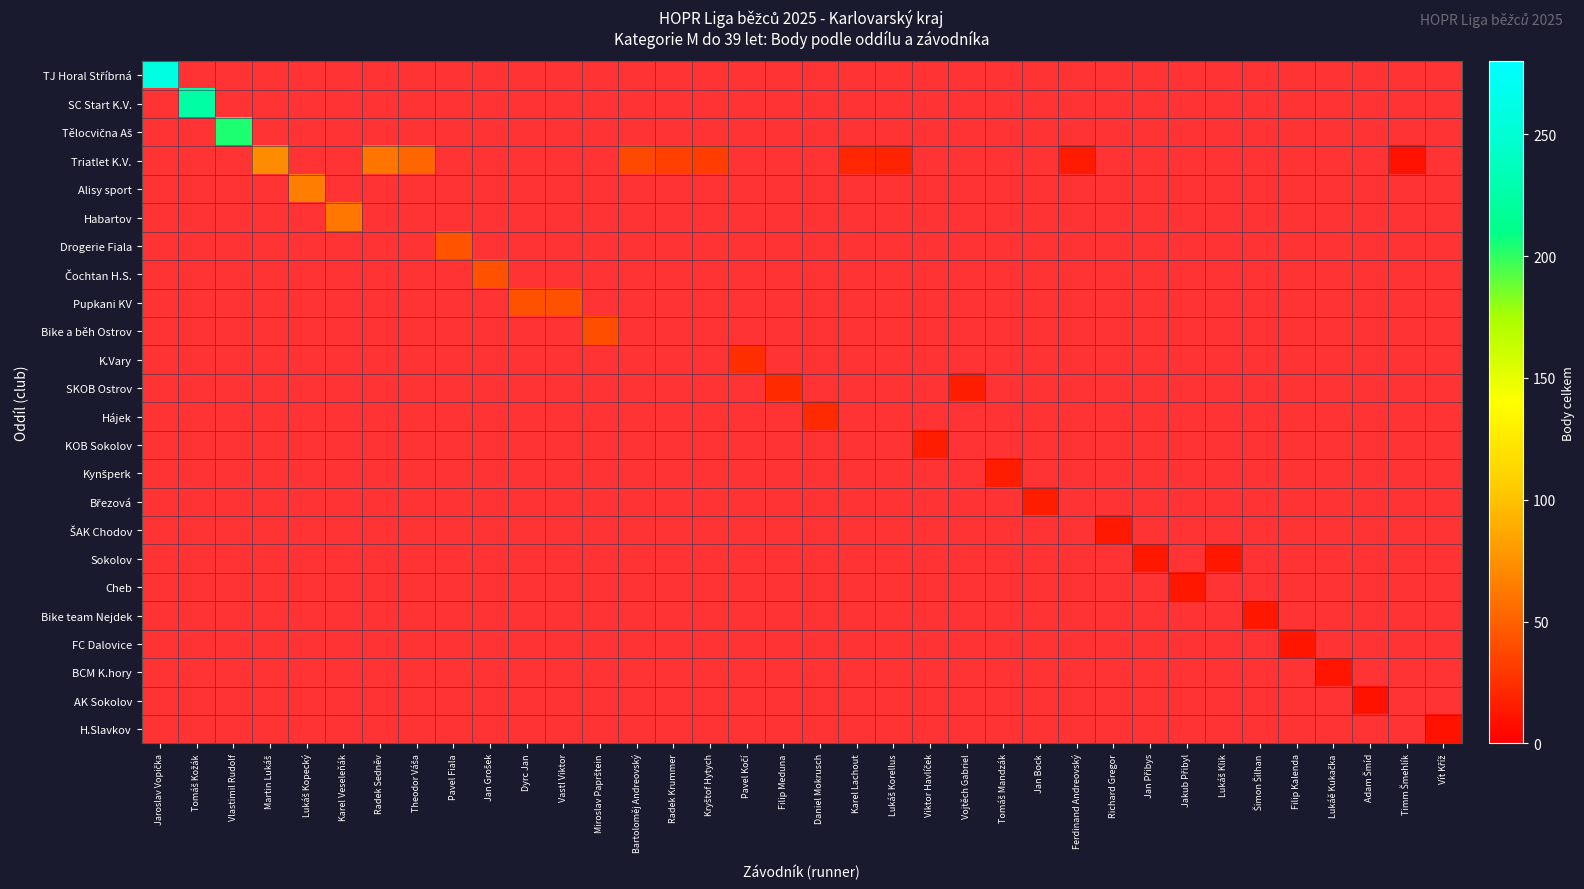

Rank the series by their average value, from highest to lowest.

TJ Horal Stříbrná, SC Start K.V., Tělocvična Aš, Triatlet K.V., Alisy sport, Habartov, Drogerie Fiala, Čochtan H.S., Pupkani KV, Bike a běh Ostrov, K.Vary, SKOB Ostrov, Hájek, KOB Sokolov, Kynšperk, Březová, ŠAK Chodov, Sokolov, Cheb, Bike team Nejdek, FC Dalovice, BCM K.hory, AK Sokolov, H.Slavkov